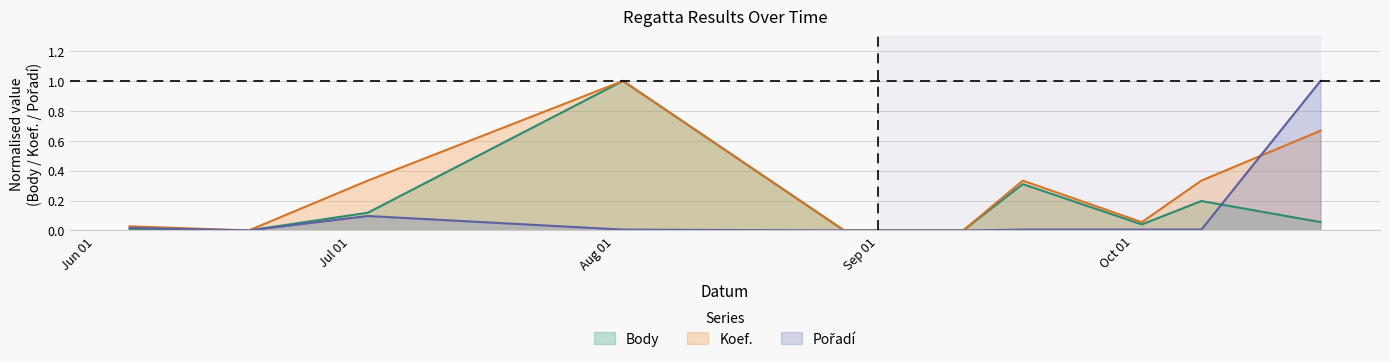

How many intersections are there between Koef. and Pořadí?

1